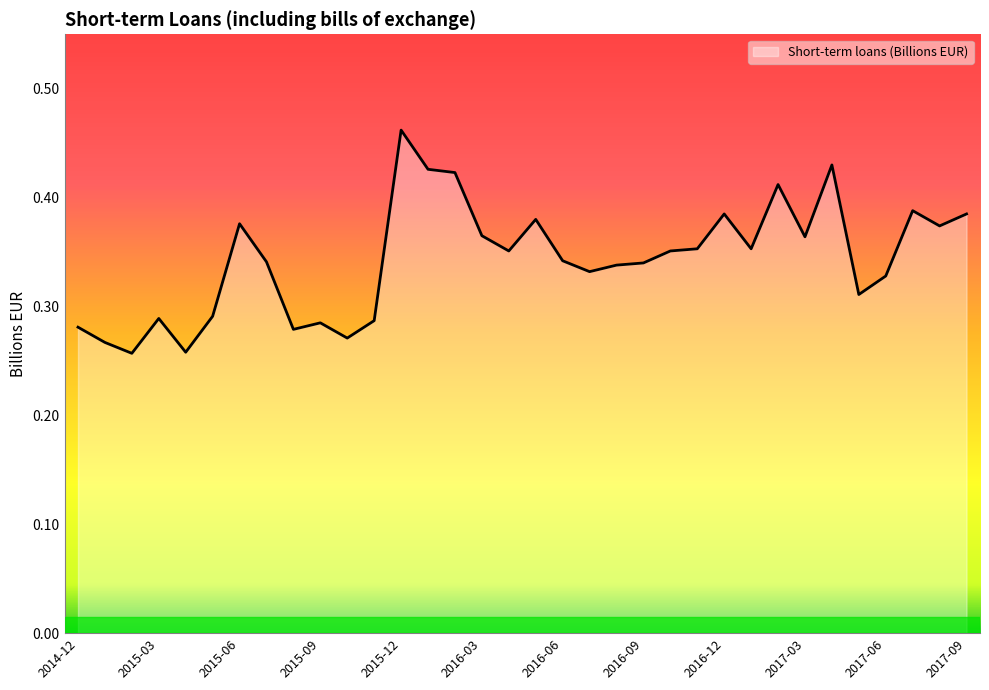

Which category has the highest value across all series?

2015-12